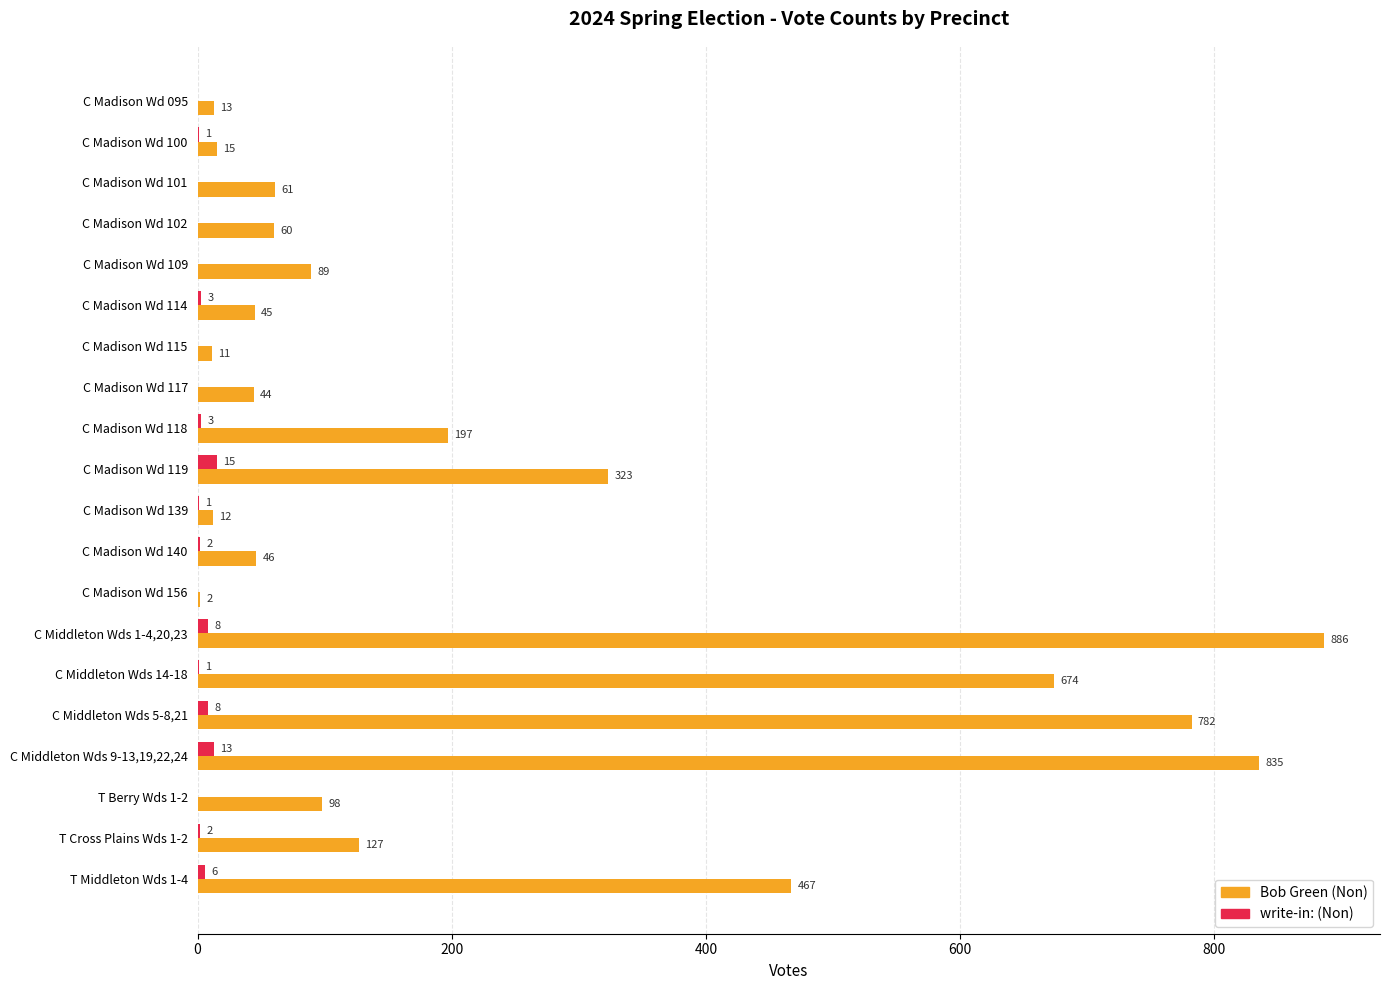

At which label does Bob Green (Non) reach its peak?

C Middleton Wds 1-4,20,23